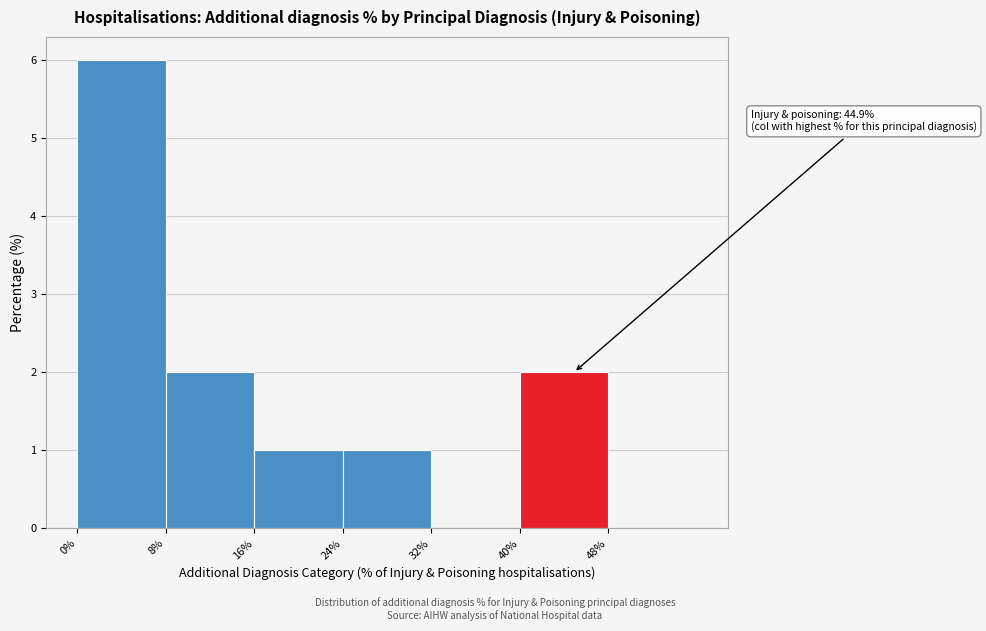

Over which range of the x-axis is the bar tallest?

0 to 8